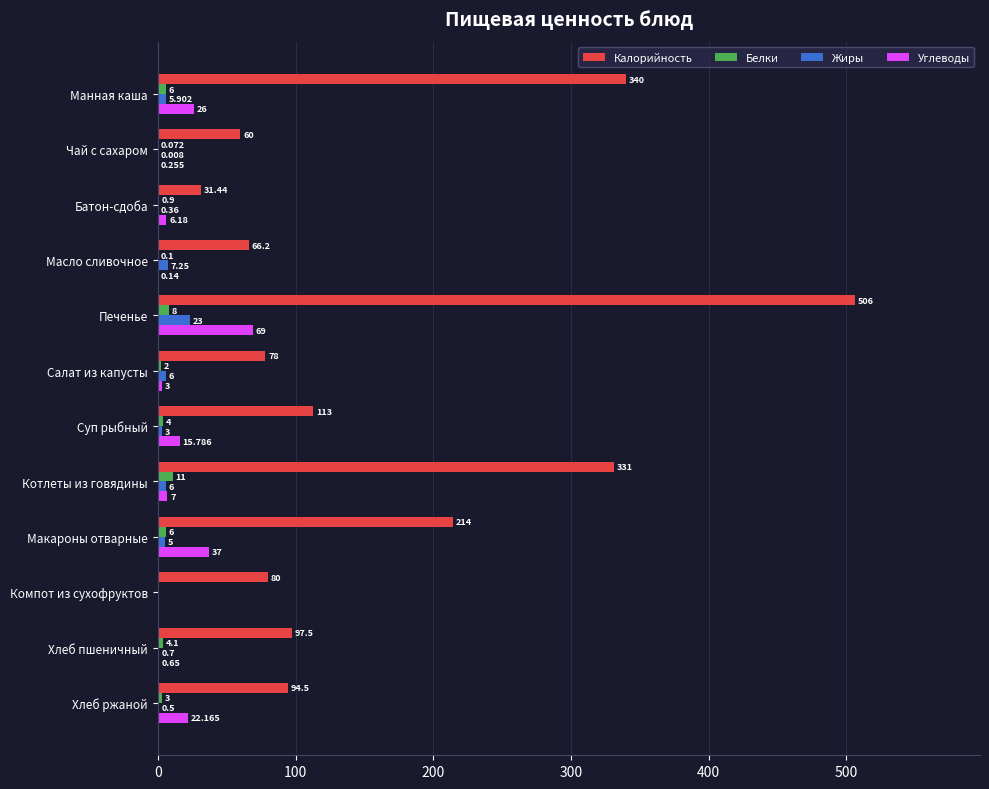

At which label is Калорийность closest to 268?

Макароны отварные